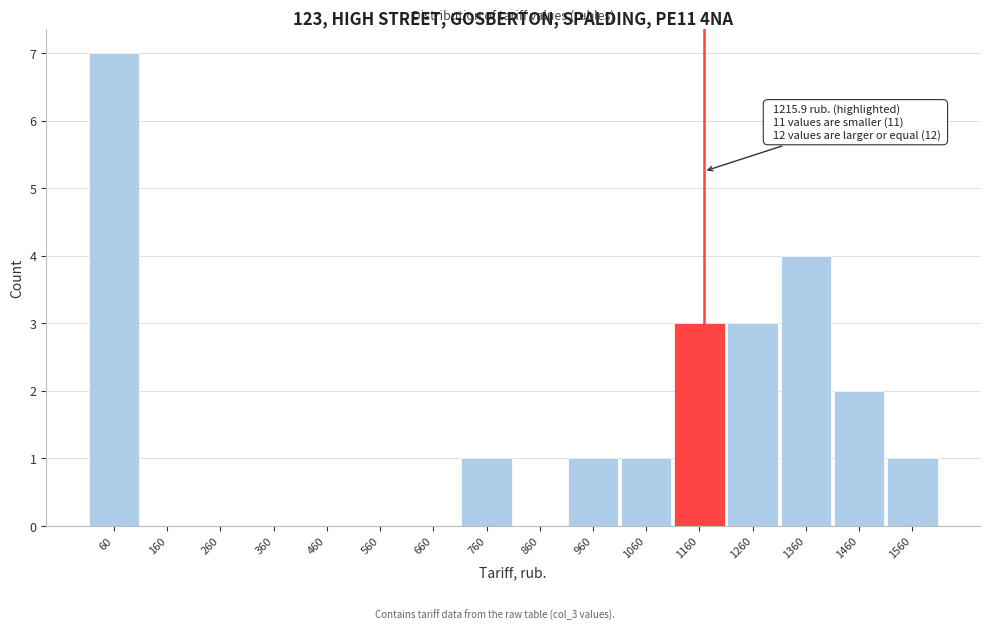

Reading right to left, extract all data points from this chart.

1560=1	1460=2	1360=4	1260=3	1160=3	1060=1	960=1	860=0	760=1	660=0	560=0	460=0	360=0	260=0	160=0	60=7